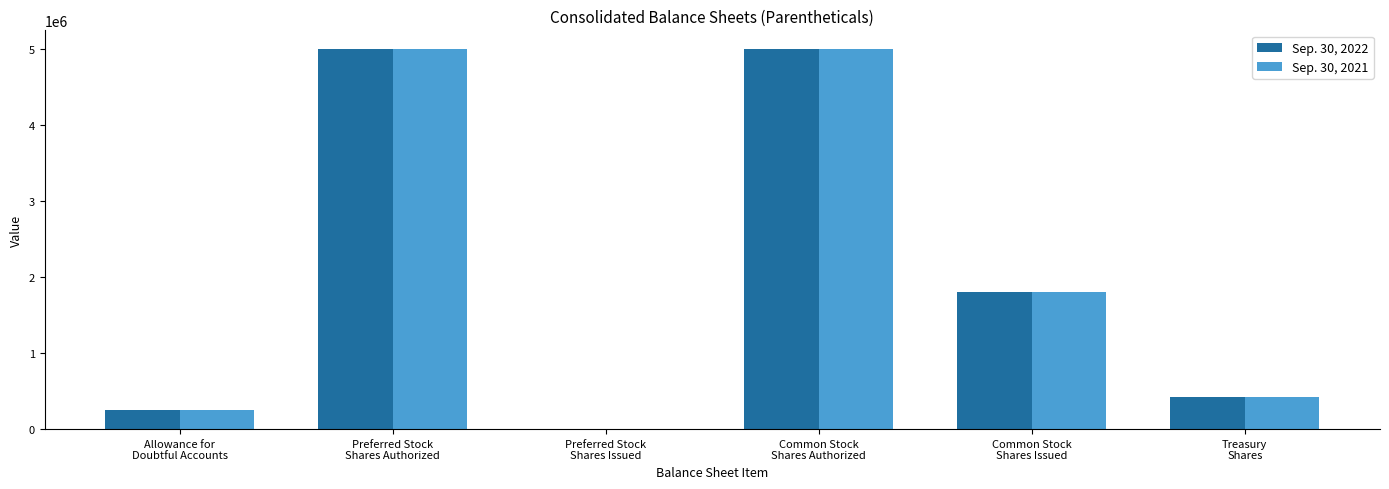

Count the number of data series in this chart.

2